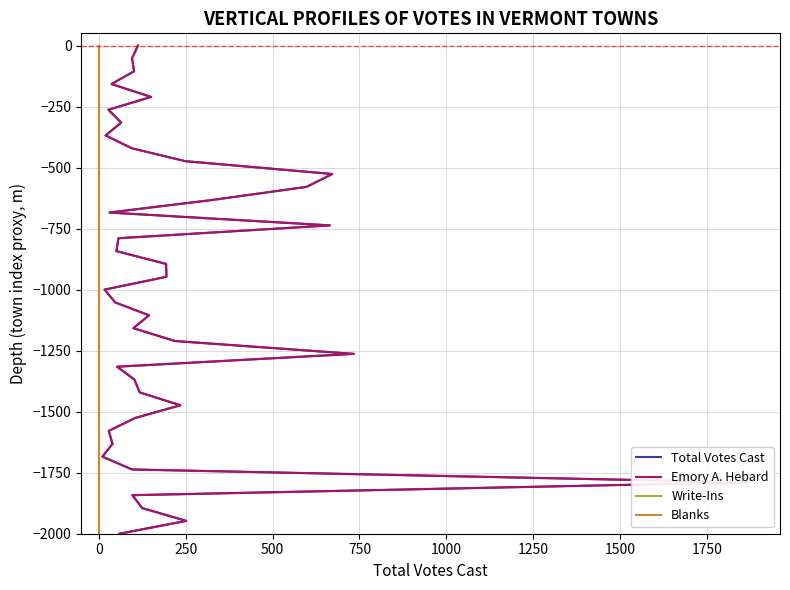

At how many categories does at least one series exceed -635?

13